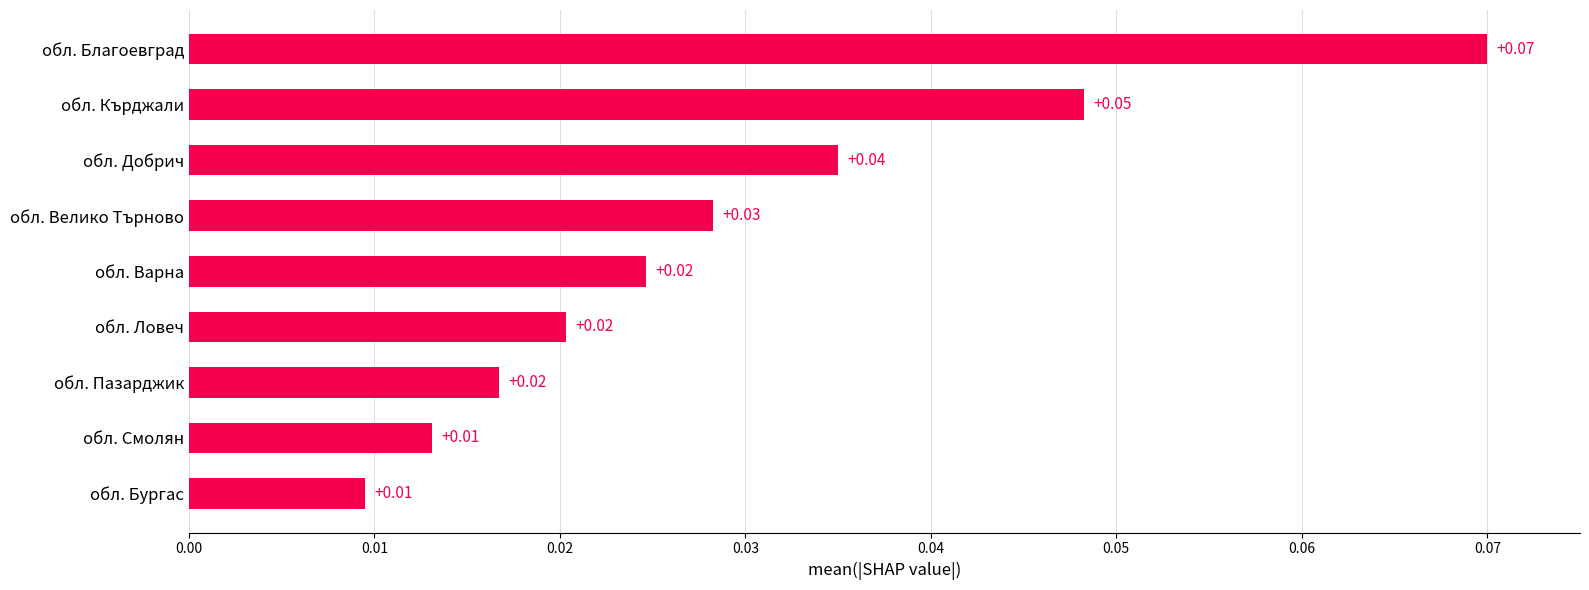

What is the label of the 4th bar from the bottom?

обл. Ловеч